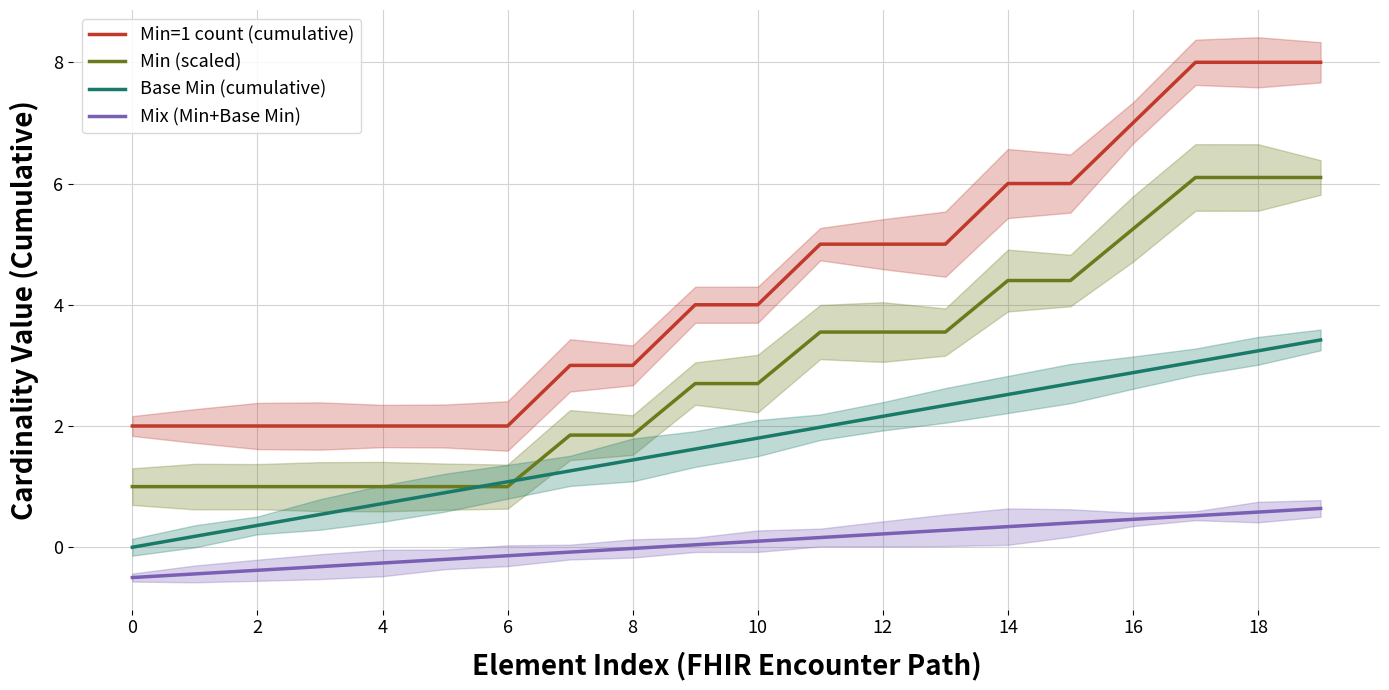

Count the Min=1 count (cumulative) values in the range 2 to 6.

16